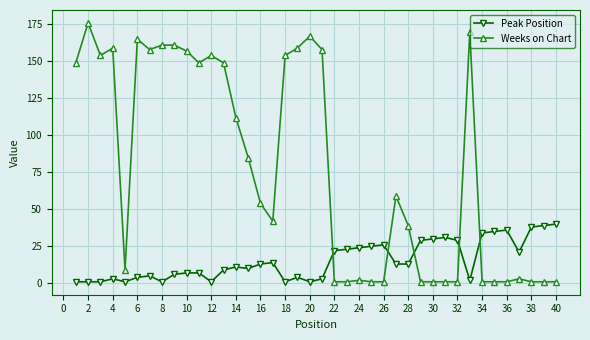

What are all the series names shown in the legend?

Peak Position, Weeks on Chart